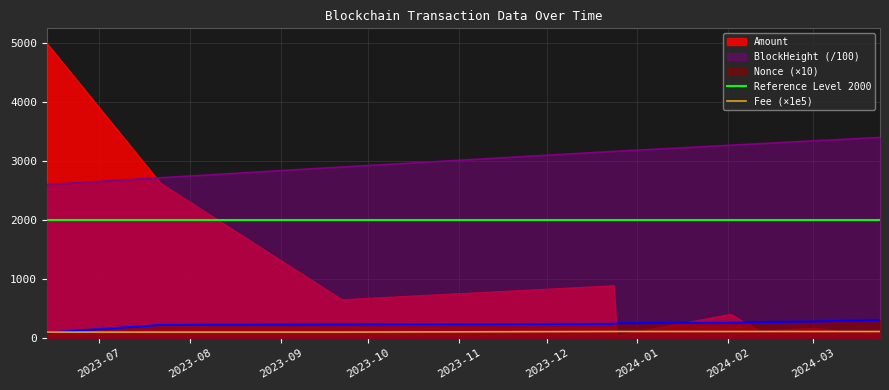

True or false: BlockHeight (/100) and Nonce (×10) intersect in this chart.

False